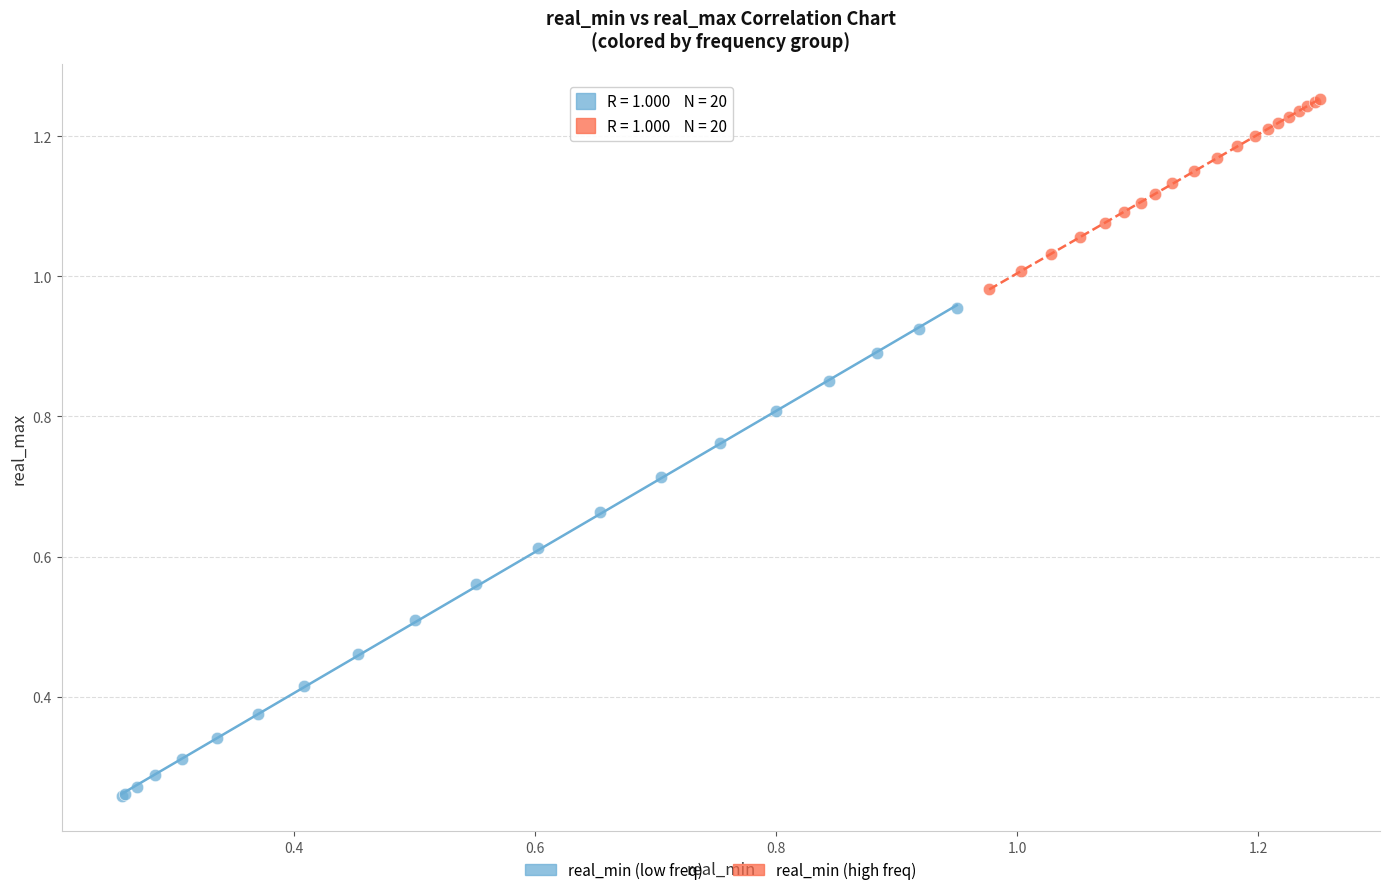

Which series reaches the maximum Y coordinate?

real_min (high freq)